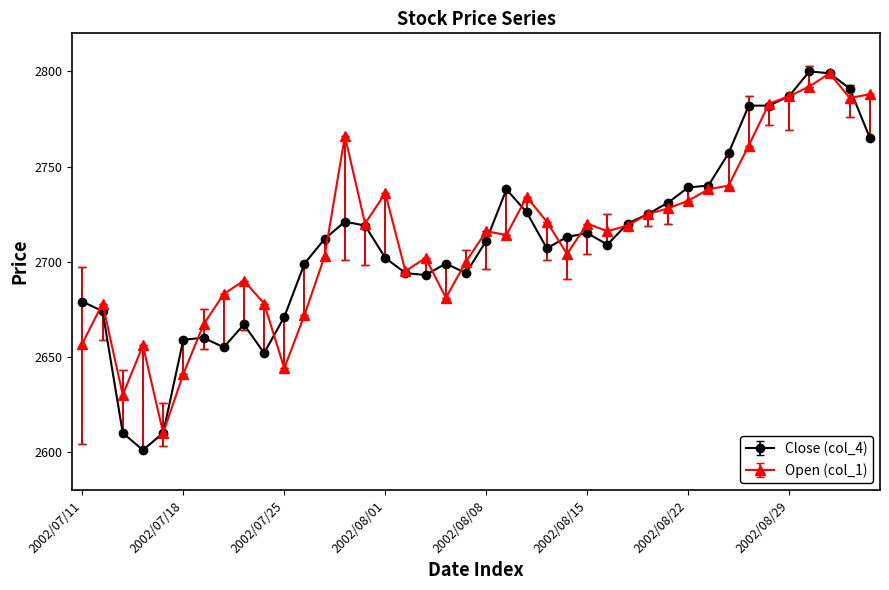

Which series has the widest spread of values?

Close (col_4)